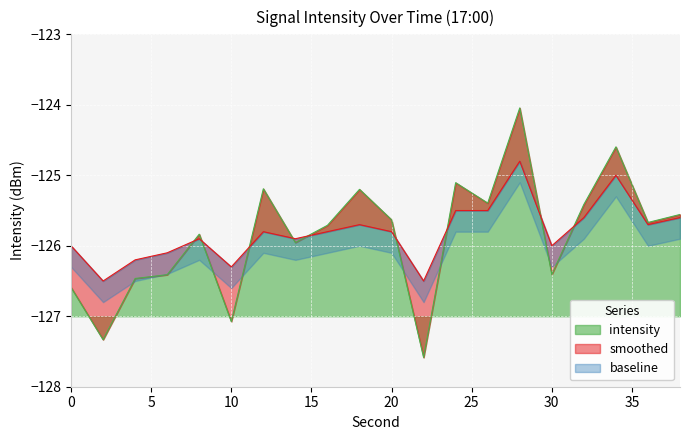

At which label is intensity closest to -125?

24